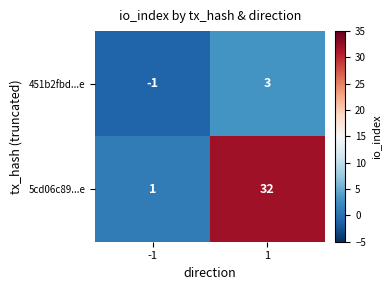

Which series has the largest range (max minus min)?

5cd06c89...e